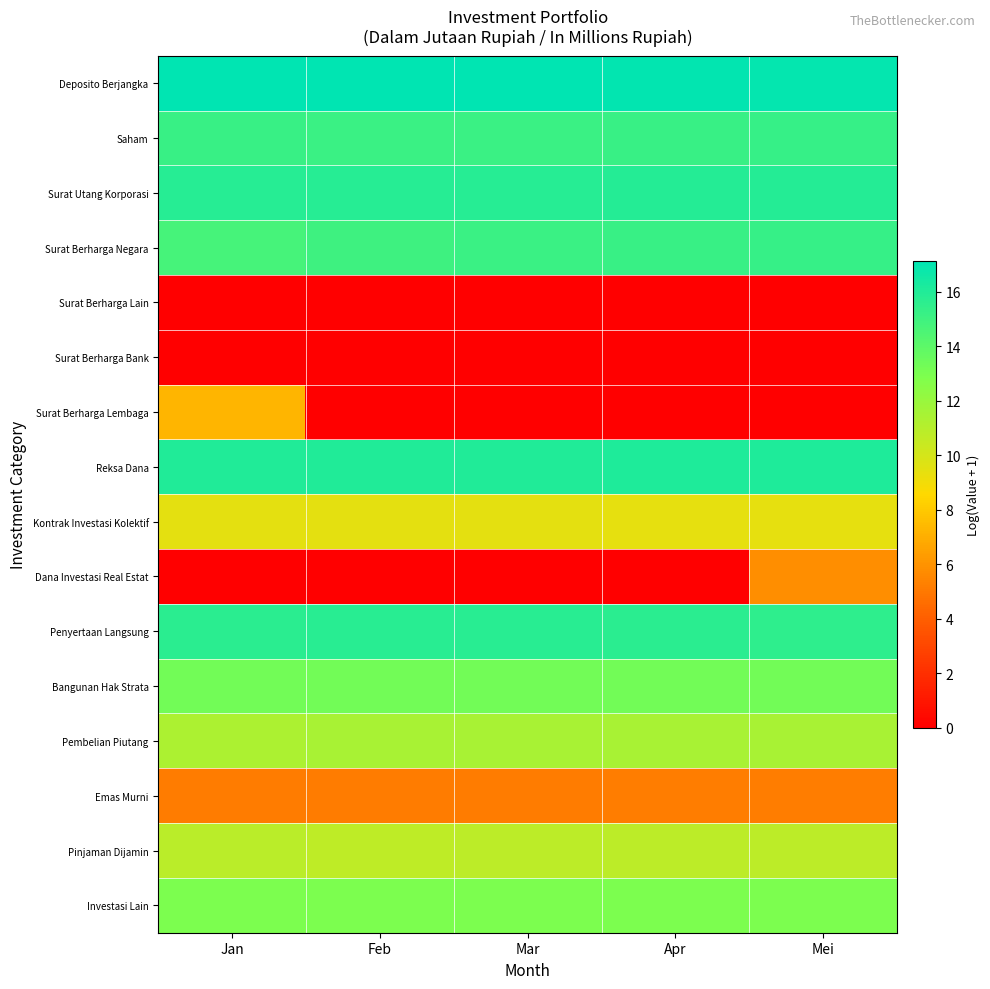

Which series has the largest range (max minus min)?

Surat Berharga Lembaga